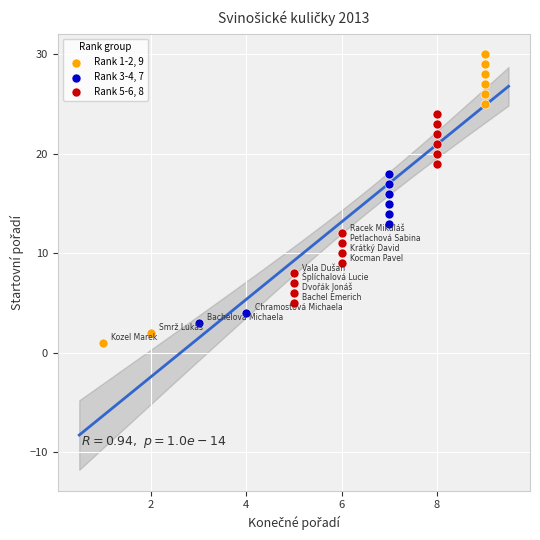

Which series has the largest Y range (max minus min)?

Rank 1-2, 9